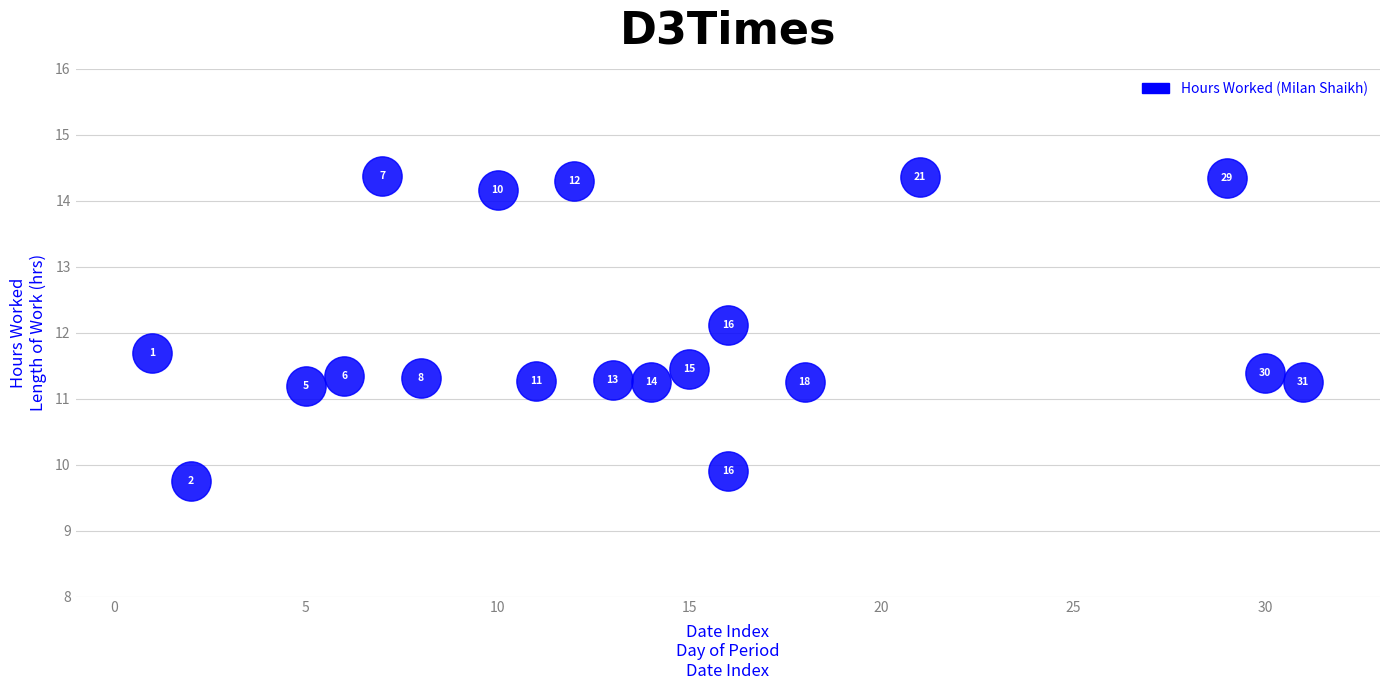

What Y value in the scatter plot is closest to 12?

12.1